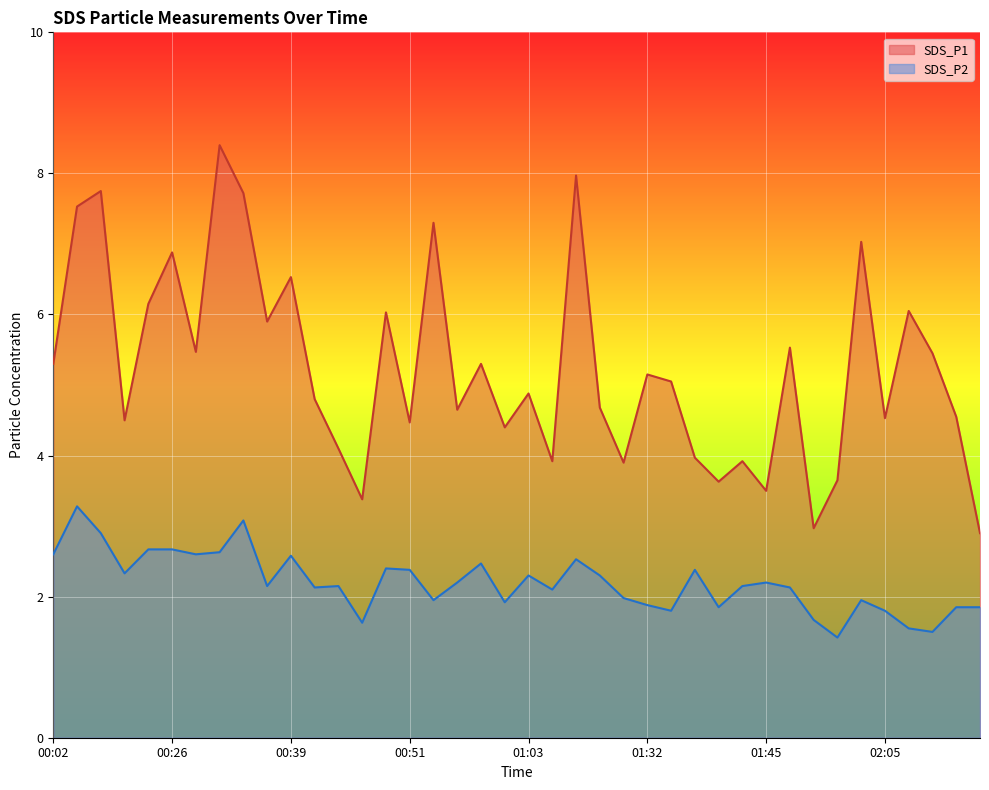

Reading right to left, what are all the values shown in this chart?

SDS_P1: 02:14=2.9	02:12=4.5	02:09=5.5	02:07=6.0	02:05=4.5	02:02=7.0	02:00=3.6	01:55=3.0	01:47=5.5	01:45=3.5	01:42=3.9	01:39=3.6	01:37=4.0	01:34=5.0	01:32=5.2	01:30=3.9	01:19=4.7	01:17=8.0	01:06=3.9	01:03=4.9	01:01=4.4	00:58=5.3	00:56=4.7	00:54=7.3	00:51=4.5	00:48=6.0	00:46=3.4	00:44=4.1	00:41=4.8	00:39=6.5	00:36=5.9	00:34=7.7	00:31=8.4	00:29=5.5	00:26=6.9	00:23=6.2	00:21=4.5	00:16=7.8	00:08=7.5	00:02=5.3
SDS_P2: 02:14=1.9	02:12=1.9	02:09=1.5	02:07=1.6	02:05=1.8	02:02=1.9	02:00=1.4	01:55=1.7	01:47=2.1	01:45=2.2	01:42=2.1	01:39=1.9	01:37=2.4	01:34=1.8	01:32=1.9	01:30=2.0	01:19=2.3	01:17=2.5	01:06=2.1	01:03=2.3	01:01=1.9	00:58=2.5	00:56=2.2	00:54=1.9	00:51=2.4	00:48=2.4	00:46=1.6	00:44=2.1	00:41=2.1	00:39=2.6	00:36=2.1	00:34=3.1	00:31=2.6	00:29=2.6	00:26=2.7	00:23=2.7	00:21=2.3	00:16=2.9	00:08=3.3	00:02=2.6